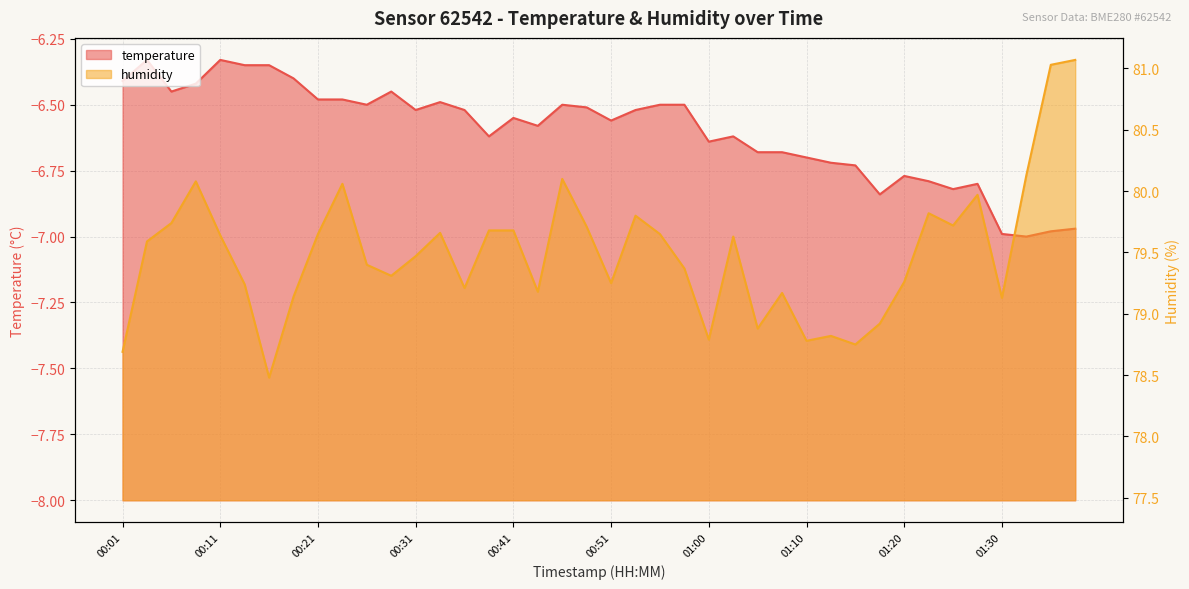

What are all the series names shown in the legend?

temperature, humidity